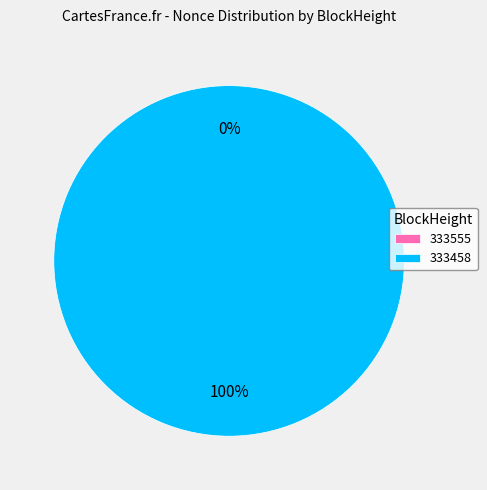

Is it true that 333555 is 1% of the pie?

False